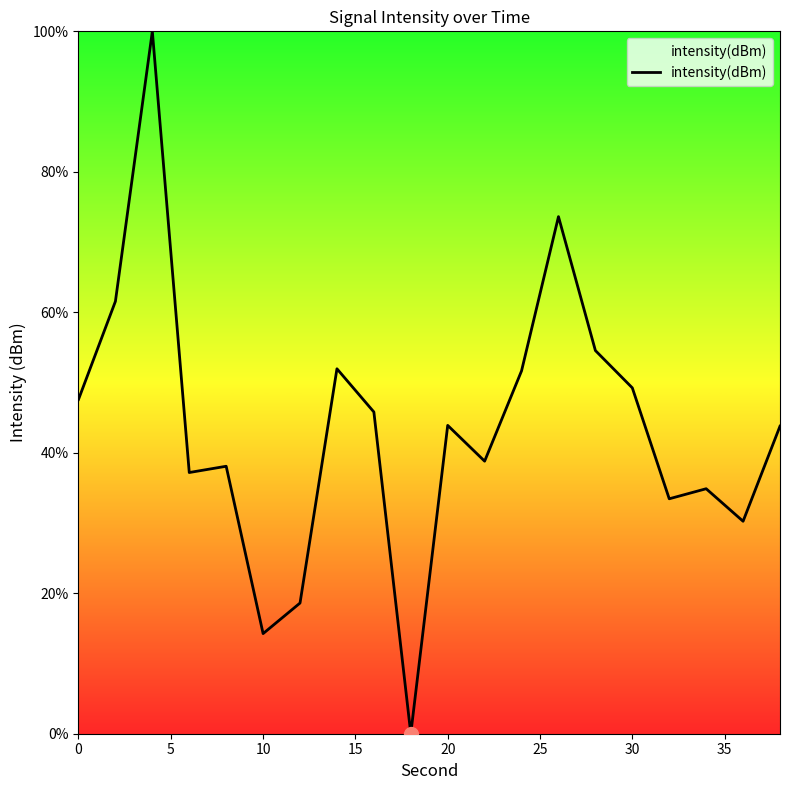

What is the greatest value displayed?

100.0